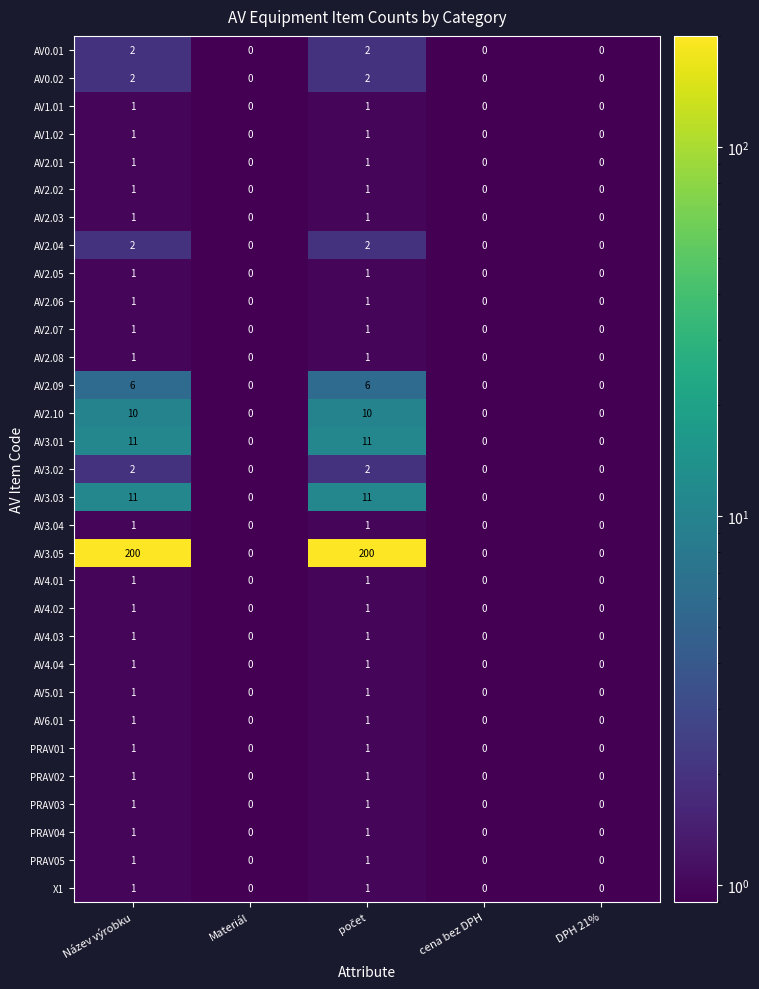

Between Název výrobku and Materiál, which series saw the biggest shift?

AV3.05